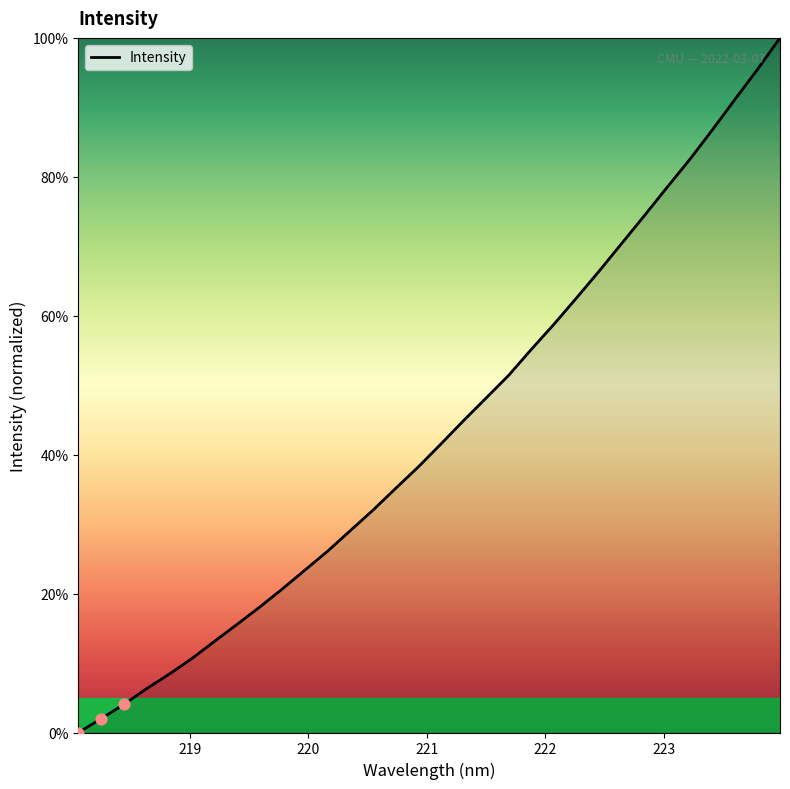

What is the maximum value shown in the chart?

100.0